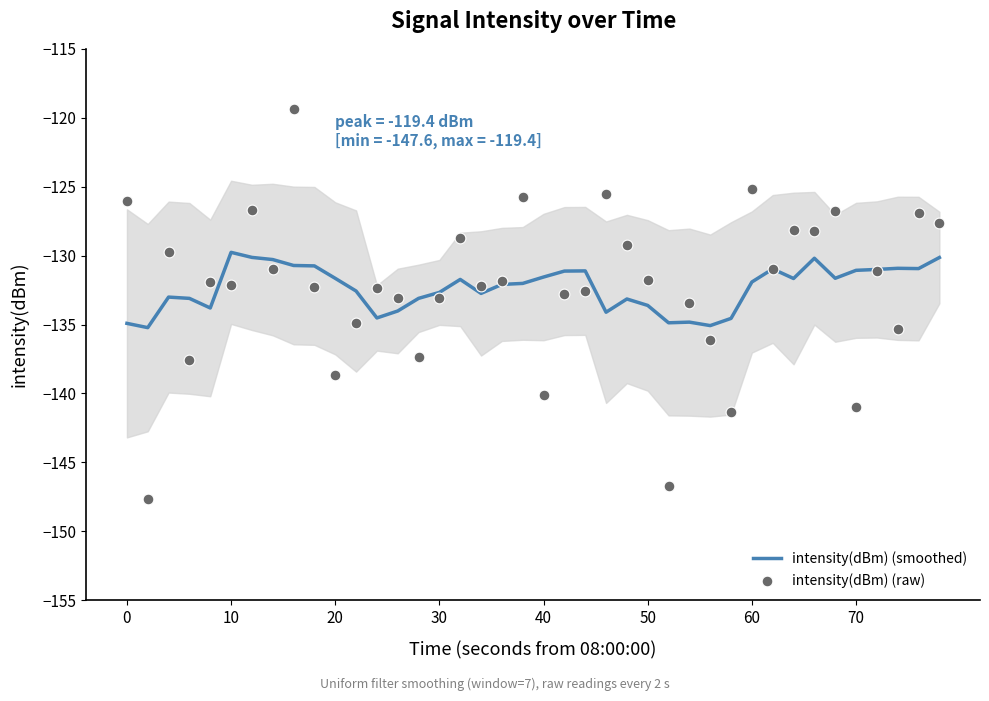

Which series contains the lowest Y value?

intensity(dBm) (raw)